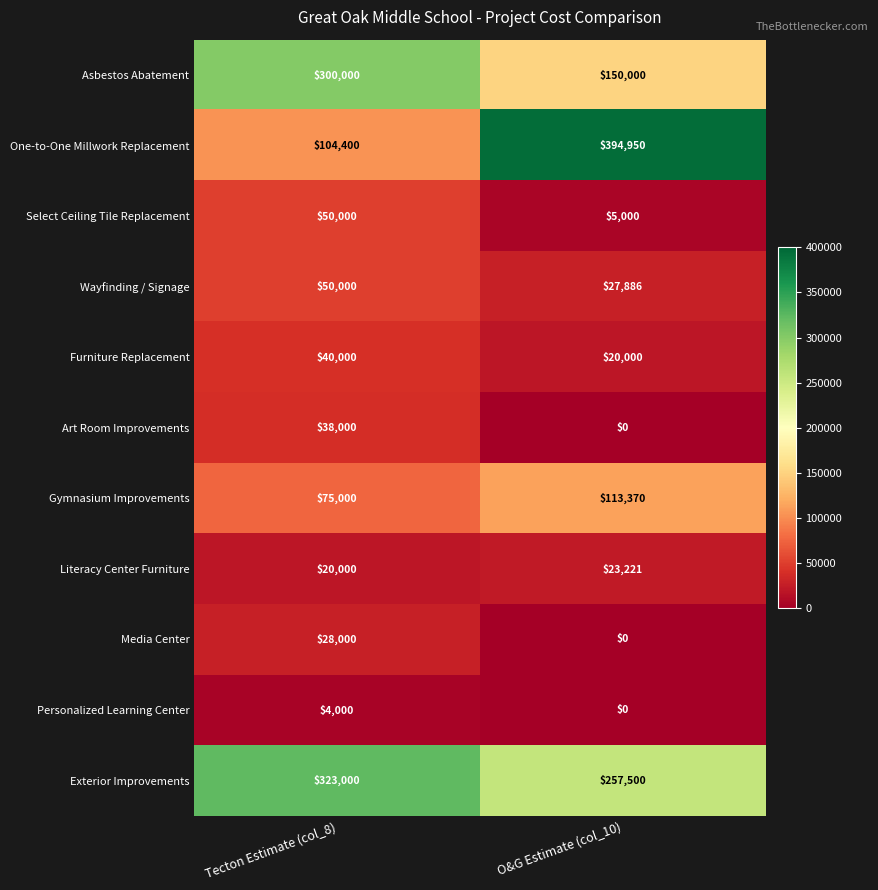

List the labels in order of Literacy Center Furniture value, largest first.

O&G Estimate (col_10), Tecton Estimate (col_8)